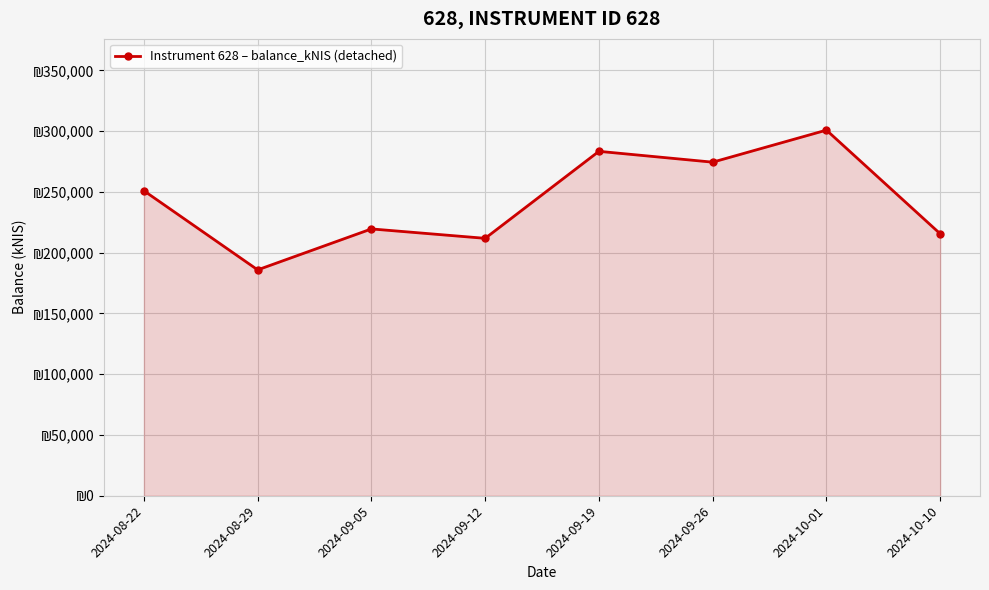

The chart shows a value of 219584.3 at 2024-09-05. True or false?

True